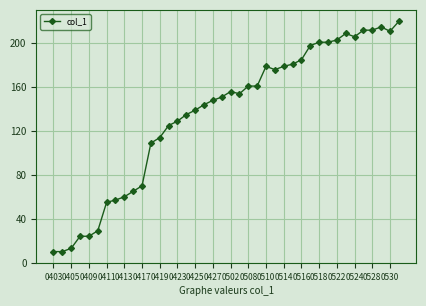

Is this an area chart (filled region under the line)?

No